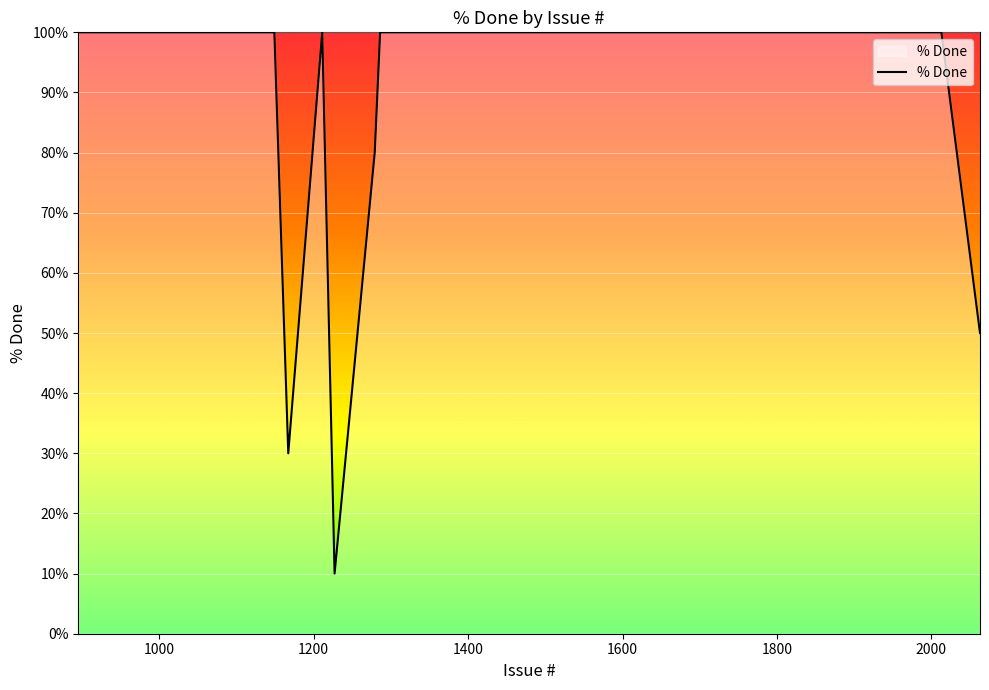

What is the difference between the maximum and minimum values?

90